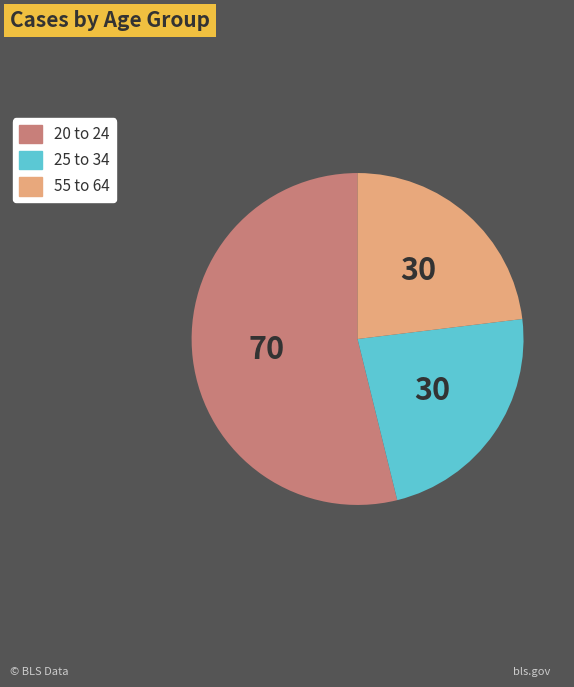

Is it true that 55 to 64 is 31% of the pie?

False